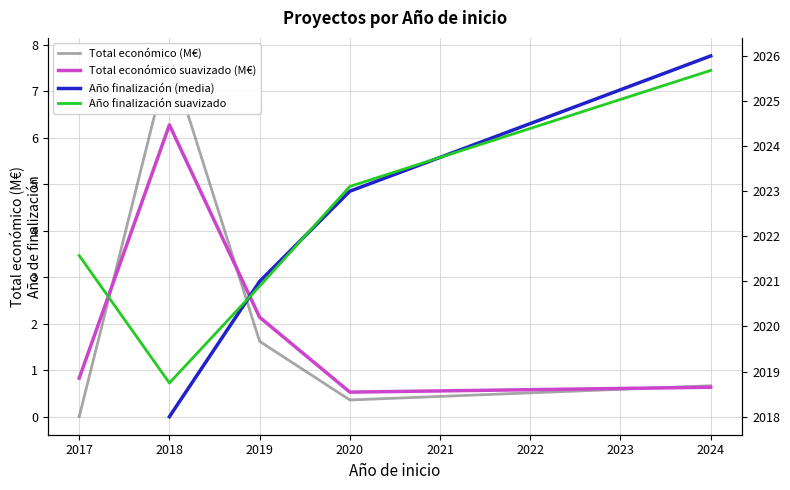

How many interior local valleys does the Total económico (M€) series have?

1